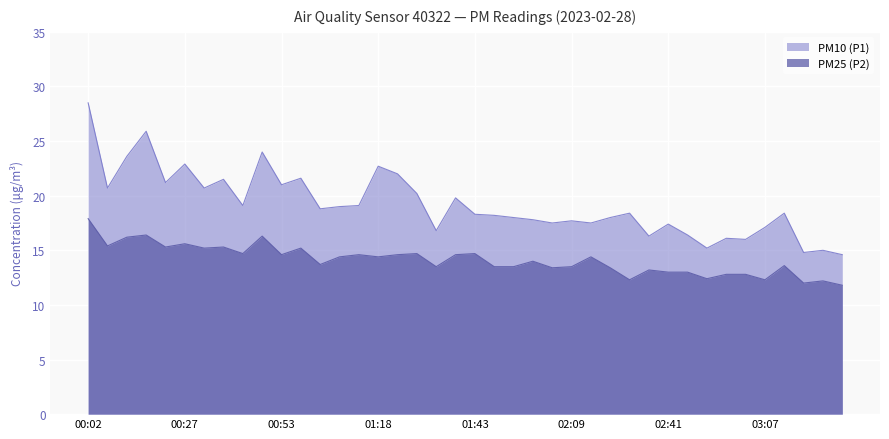

Rank the categories by PM10 (P1) value from lowest to highest.

03:29, 03:18, 03:24, 02:52, 03:02, 02:57, 02:36, 02:47, 01:33, 03:07, 02:41, 02:04, 02:14, 02:09, 01:59, 01:54, 02:26, 01:49, 01:43, 02:31, 03:13, 01:03, 01:08, 00:42, 01:13, 01:38, 01:28, 00:07, 00:32, 00:53, 00:22, 00:37, 00:58, 01:23, 01:18, 00:27, 00:12, 00:48, 00:17, 00:02